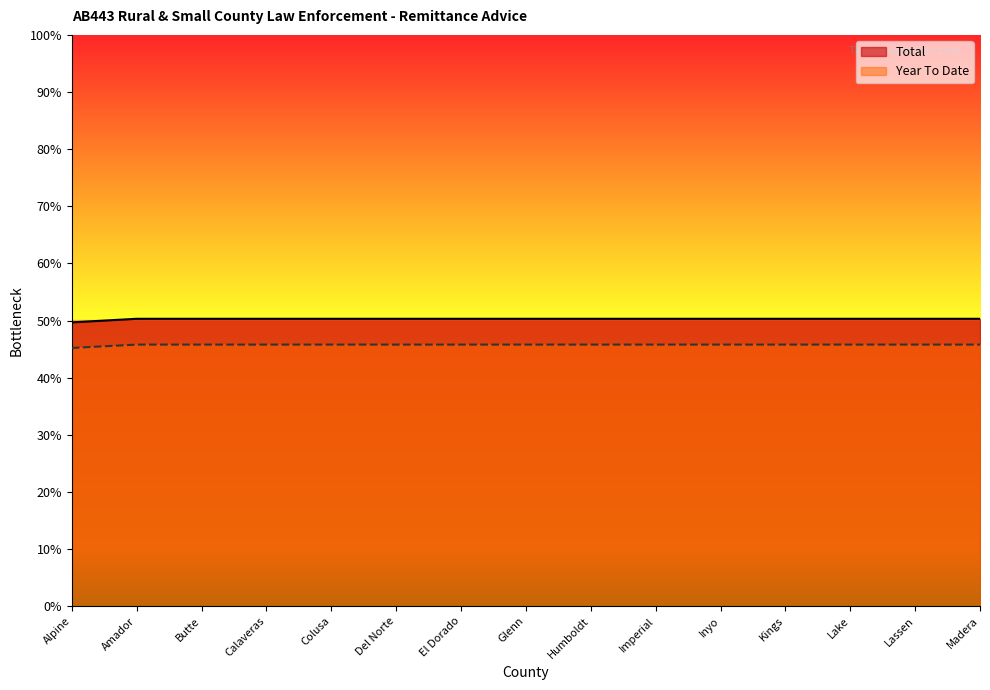

True or false: Year To Date and Total intersect in this chart.

False